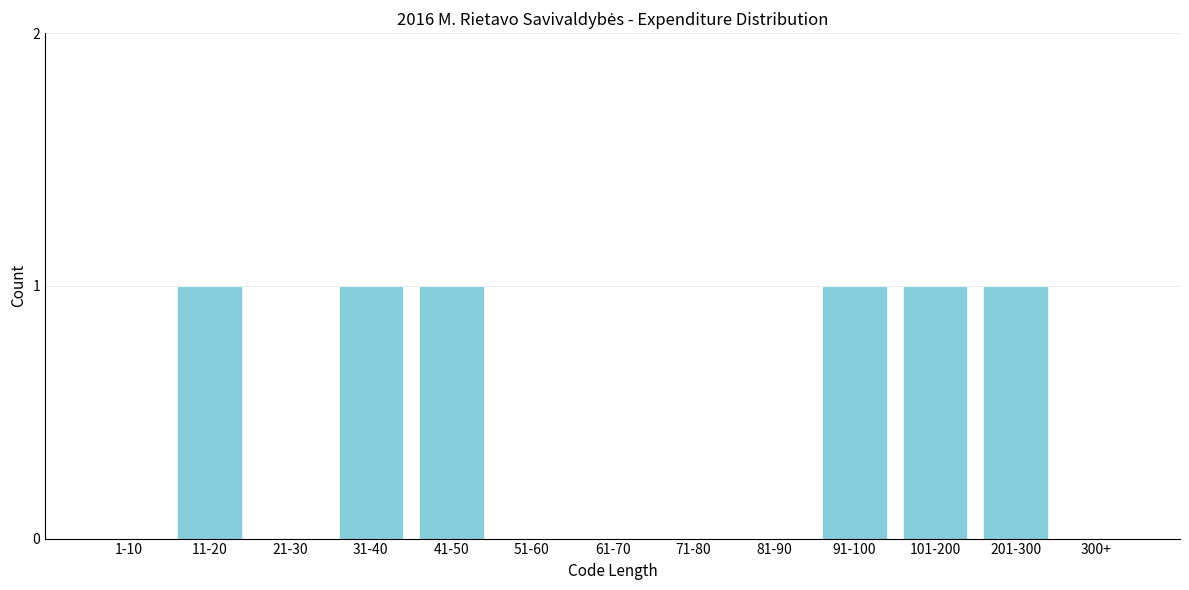

Reading left to right, list all the values displayed in this chart.

1-10=0	11-20=1	21-30=0	31-40=1	41-50=1	51-60=0	61-70=0	71-80=0	81-90=0	91-100=1	101-200=1	201-300=1	300+=0